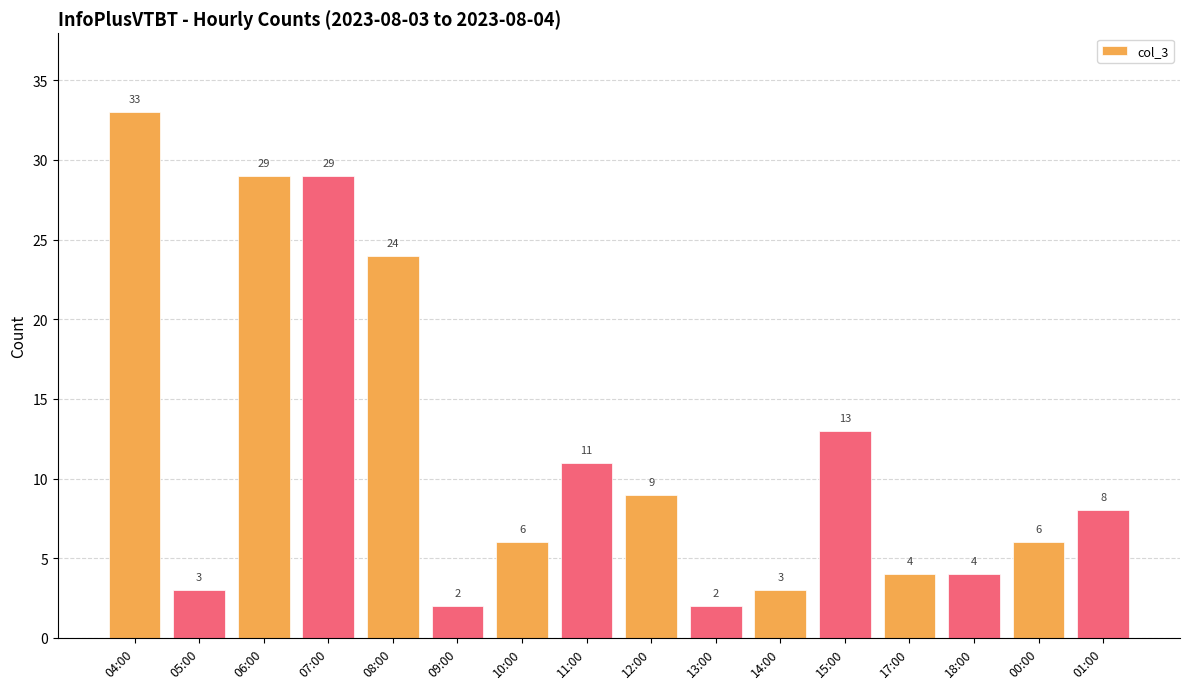

Reading right to left, extract all data points from this chart.

01:00=8	00:00=6	18:00=4	17:00=4	15:00=13	14:00=3	13:00=2	12:00=9	11:00=11	10:00=6	09:00=2	08:00=24	07:00=29	06:00=29	05:00=3	04:00=33